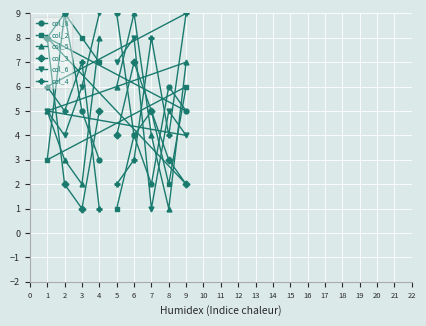

Is this an area chart (filled region under the line)?

No